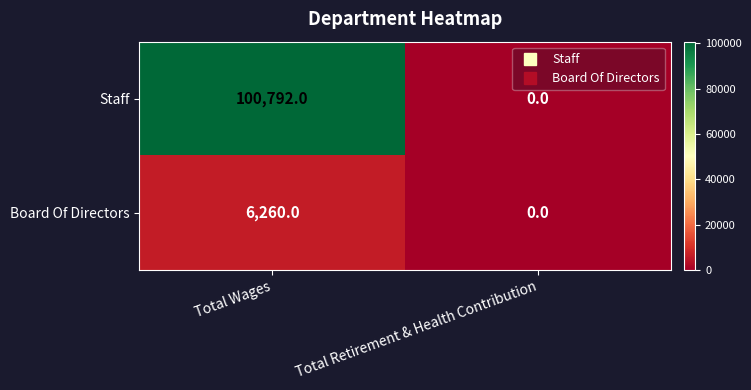

Reading left to right, what are all the values shown in this chart?

Staff: Total Wages=100792	Total Retirement & Health Contribution=0
Board Of Directors: Total Wages=6260	Total Retirement & Health Contribution=0